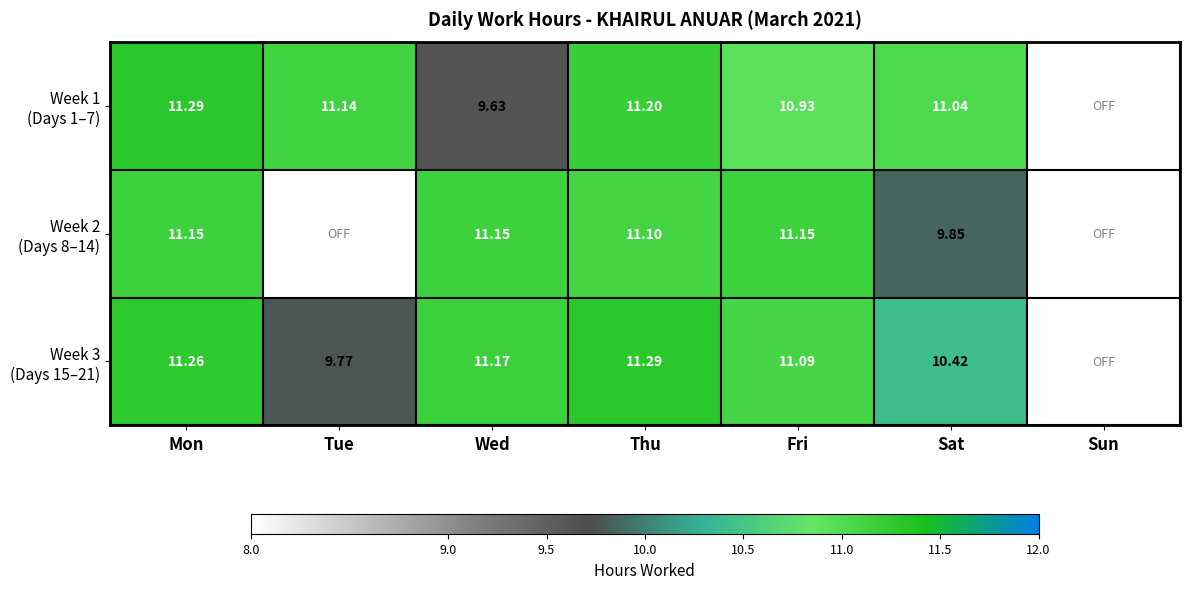

What is the average value of the Week 3 (Days 15–21) series?

9.3